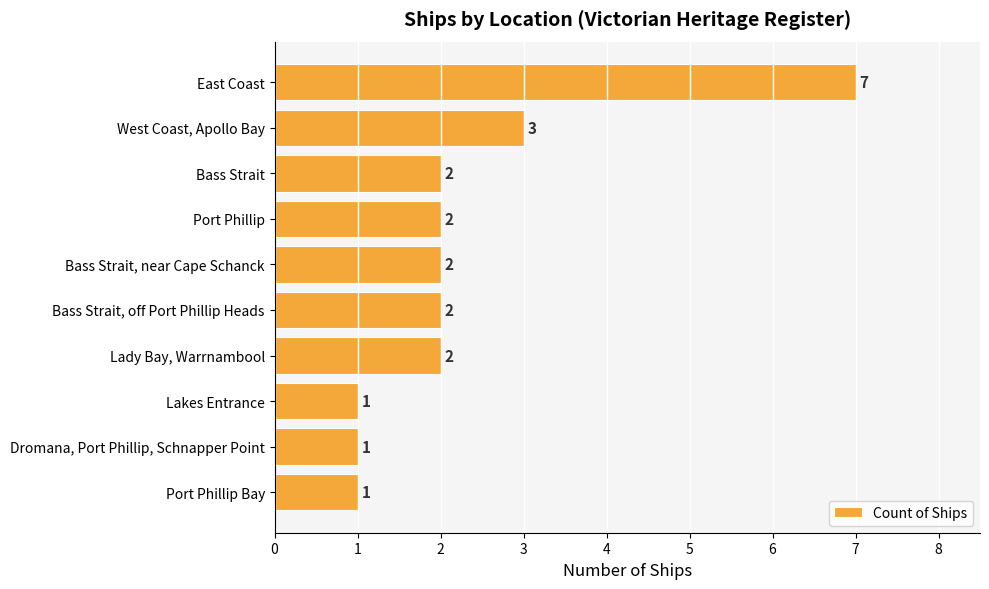

How many bars are there in total?

10